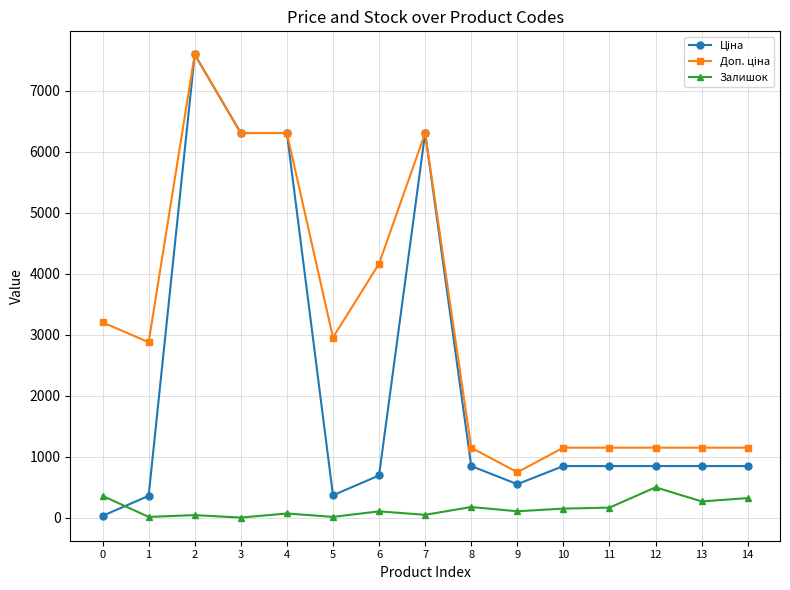

How many categories are shown in the chart?

15